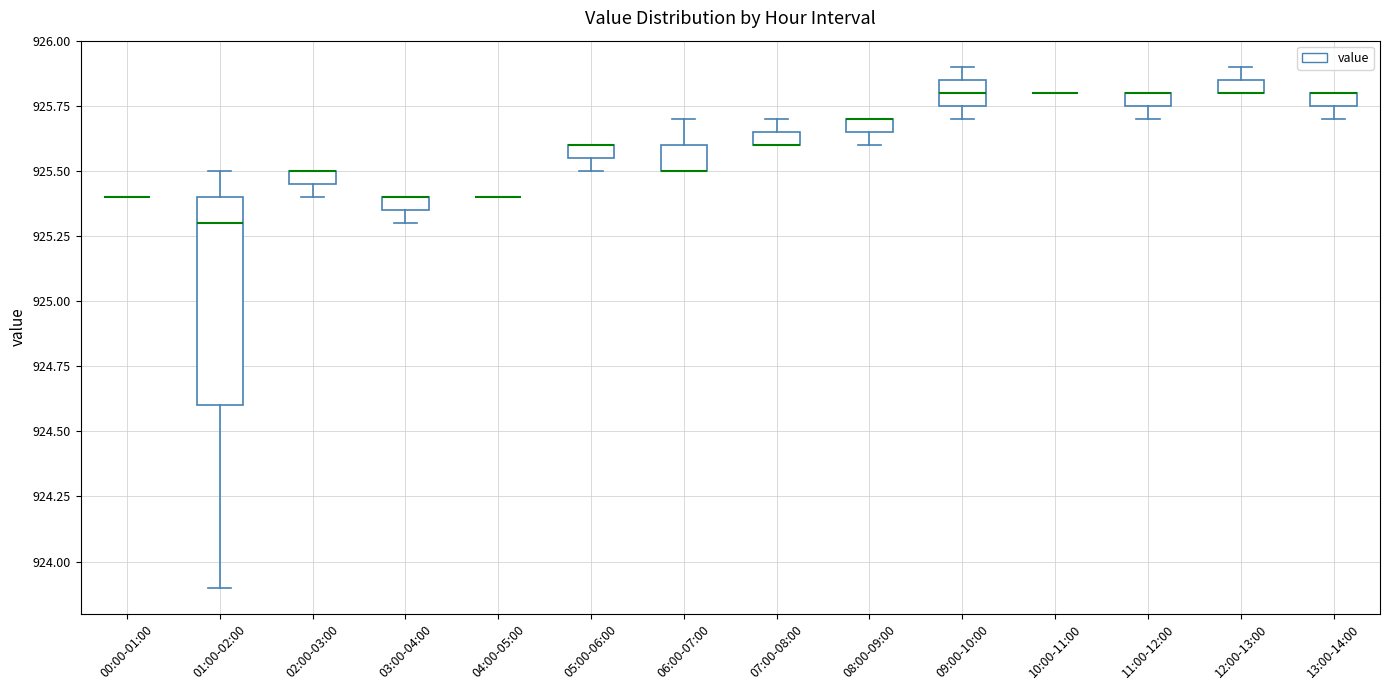

Which box is the tallest, from its lower edge to its upper edge?

01:00-02:00